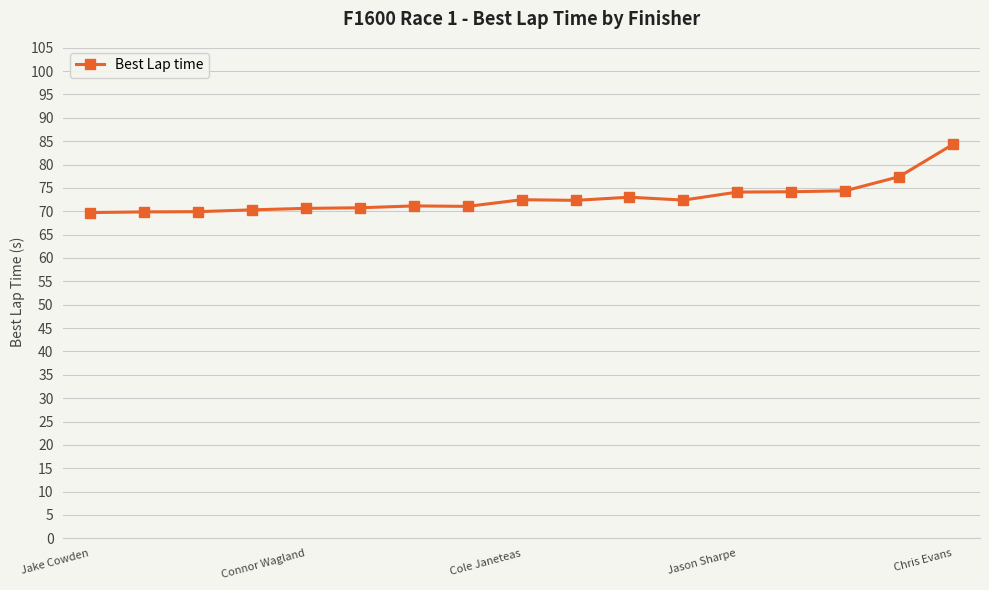

How many distinct data groups are displayed?

1